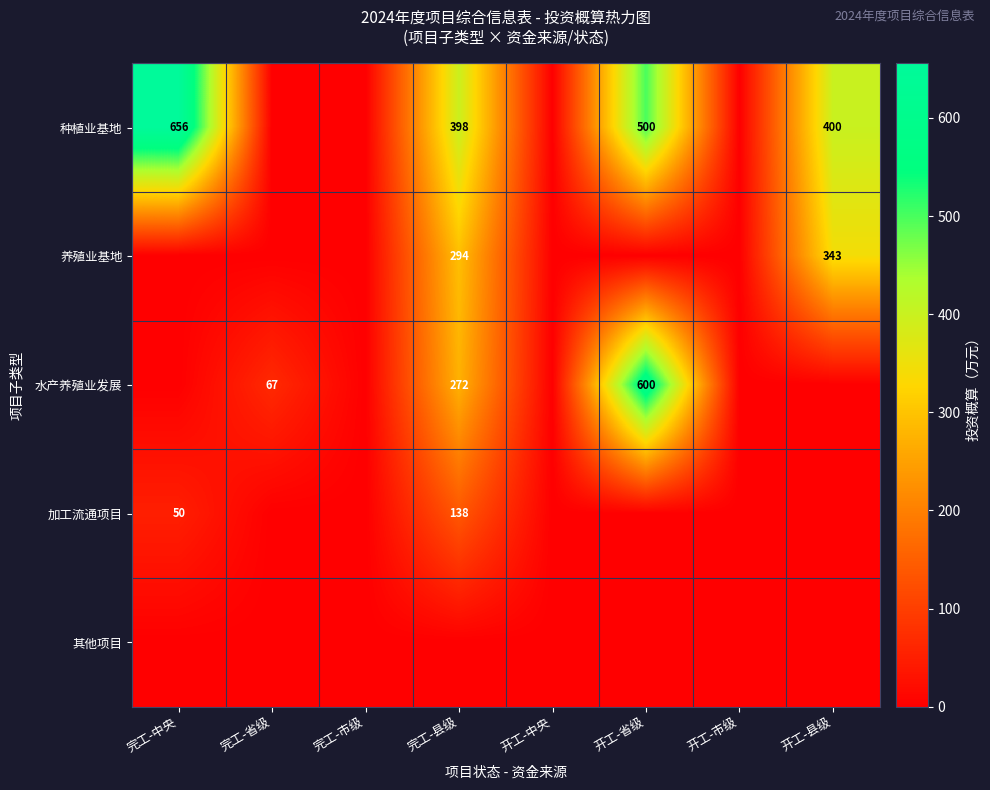

The value of 加工流通项目 at 完工-中央 is 73.5. True or false?

False